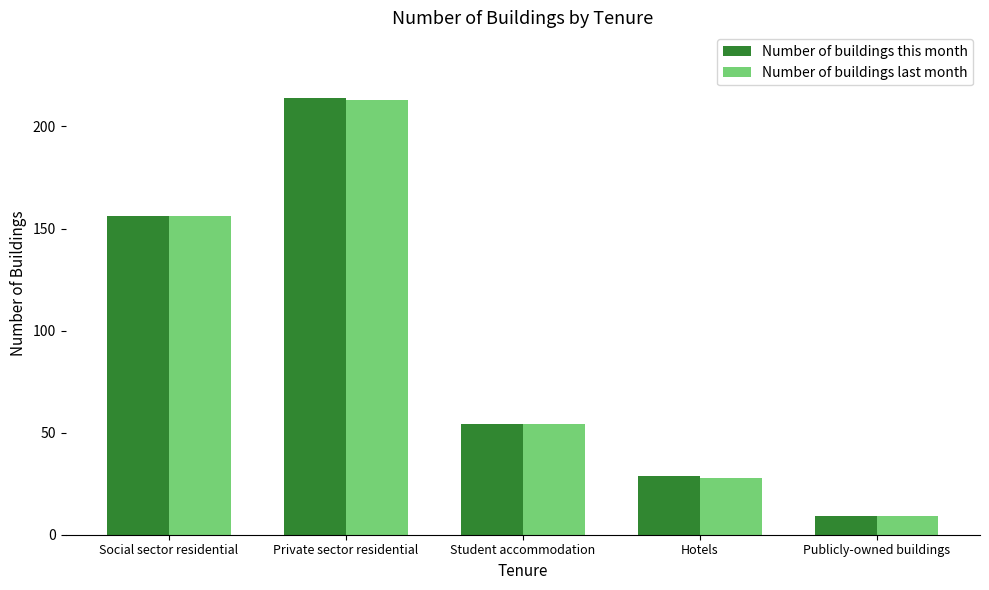

Read the Number of buildings last month value at Hotels, to the nearest 50.

50